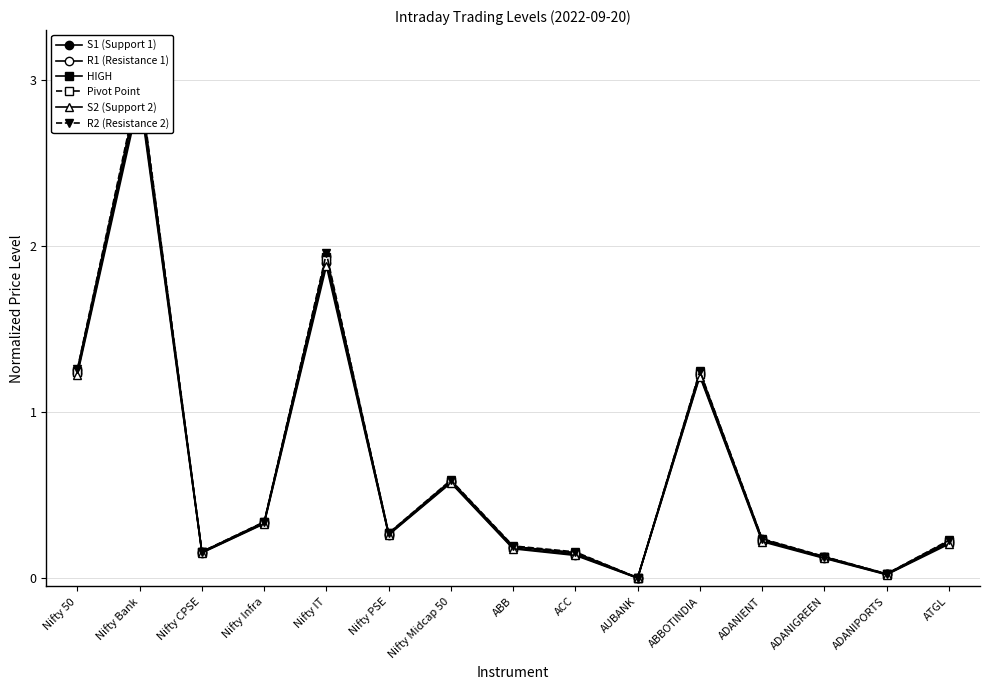

What is the greatest value displayed?

3.0